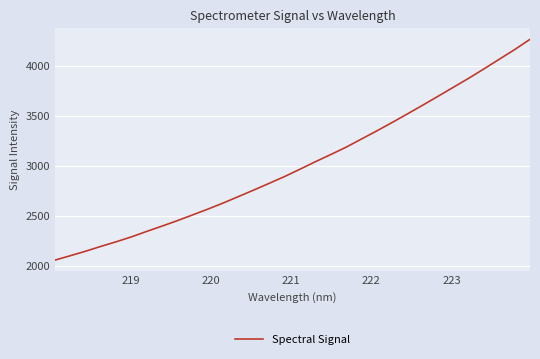

What is the maximum value shown in the chart?

4268.0